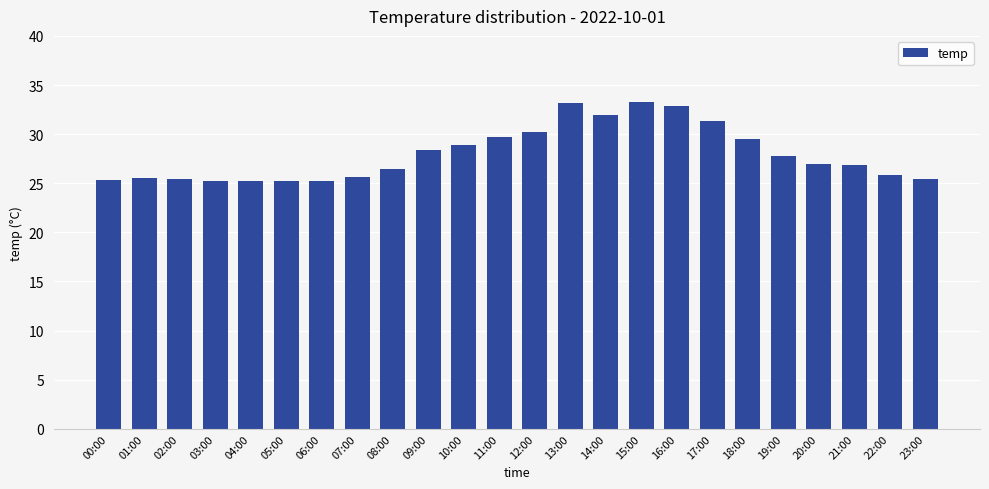

What is the sum of all values?

671.2